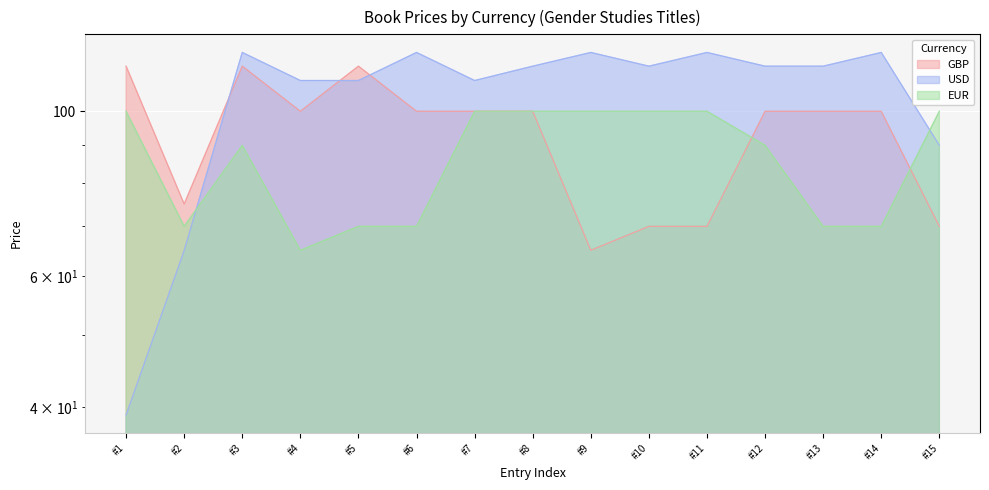

What is the greatest value displayed?

120.0